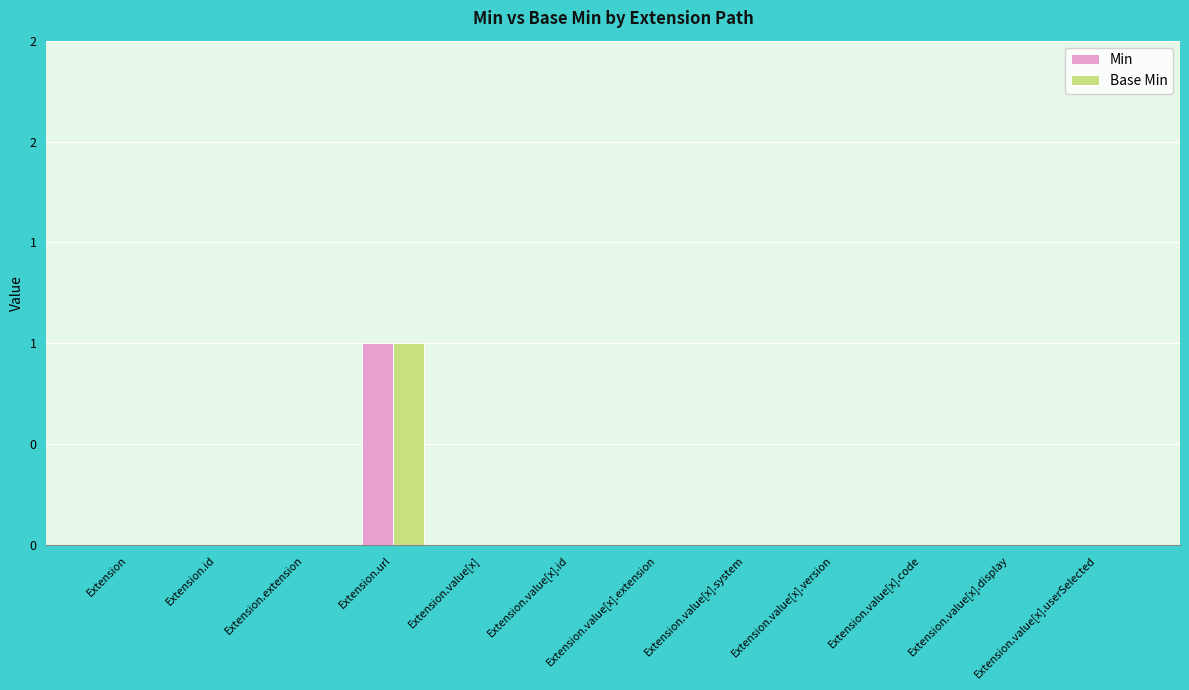

Rank the series by their maximum value, from highest to lowest.

Min, Base Min